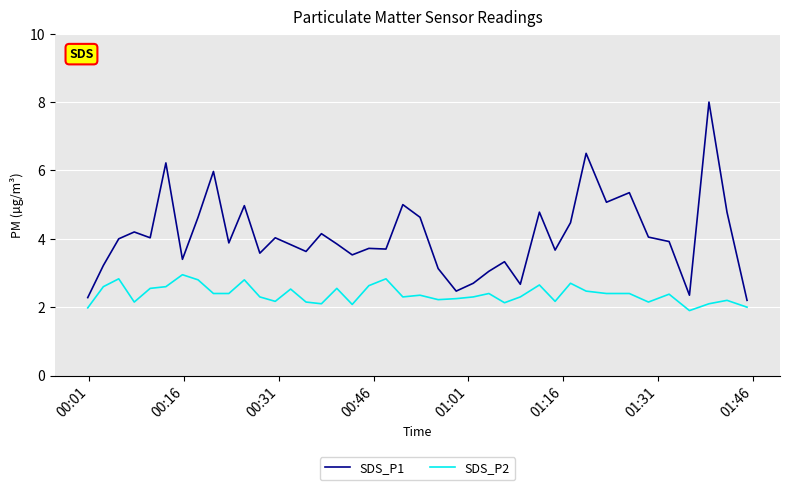

List the series in order of their overall mean, highest first.

SDS_P1, SDS_P2